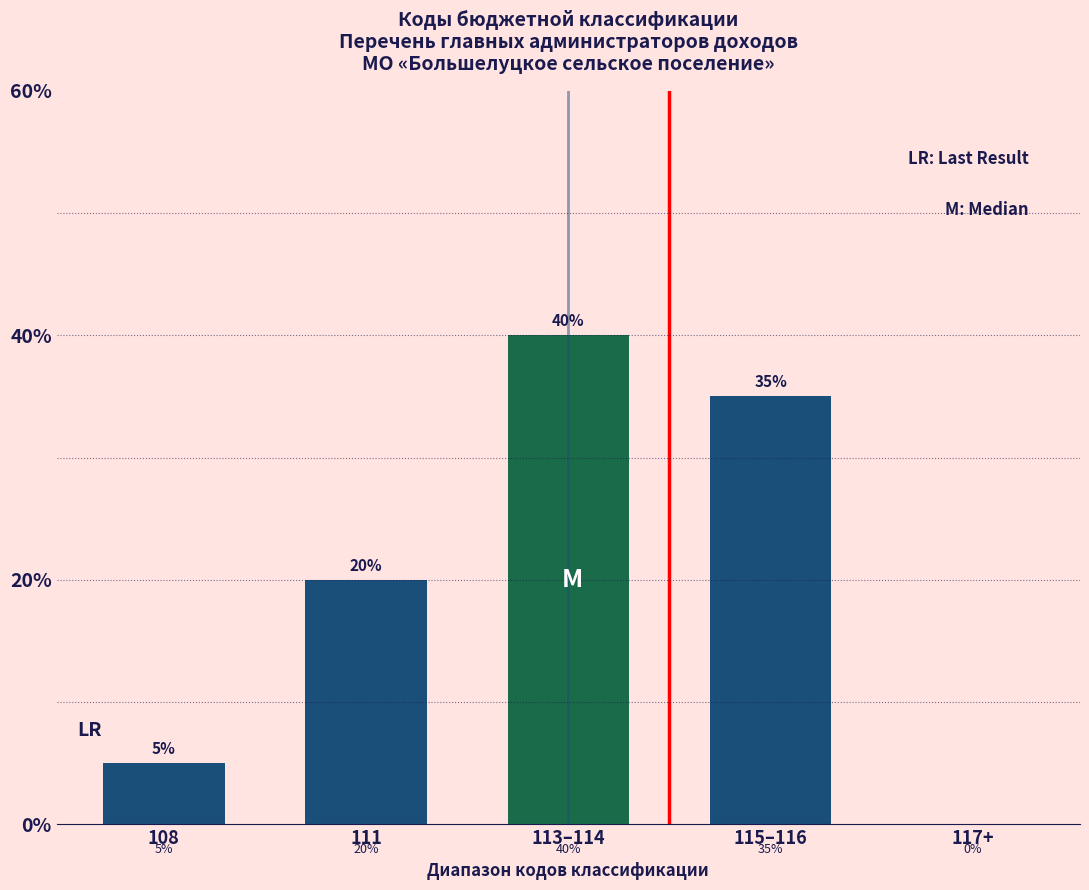

Reading right to left, extract all data points from this chart.

117+=0	115–116=35	113–114=40	111=20	108=5